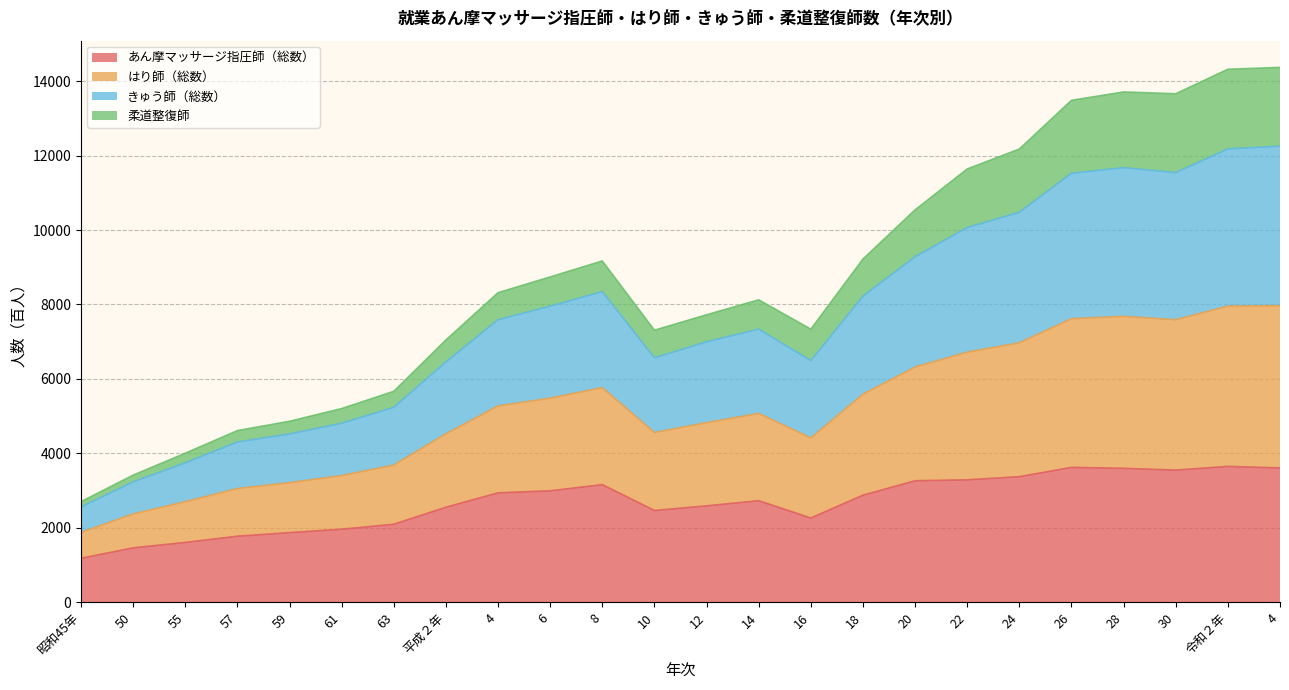

Rank the categories by あん摩マッサージ指圧師（総数） value from lowest to highest.

昭和45年, 50, 55, 57, 59, 61, 63, 16, 10, 平成２年, 12, 14, 18, 4, 6, 8, 20, 22, 24, 30, 28, 4, 26, 令和２年